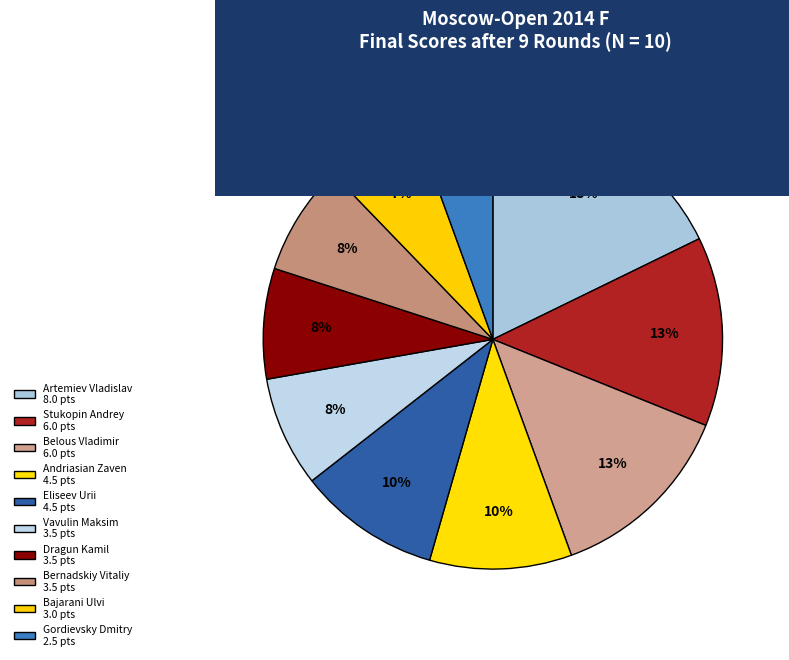

How much of the chart is everything except Bajarani Ulvi?

93.3%